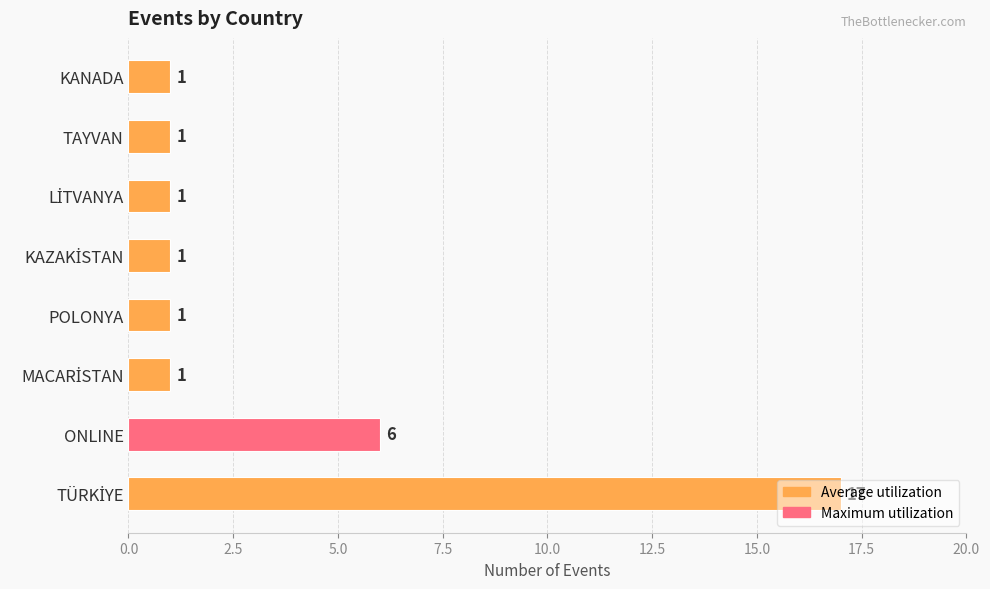

Does the chart contain any negative values?

No